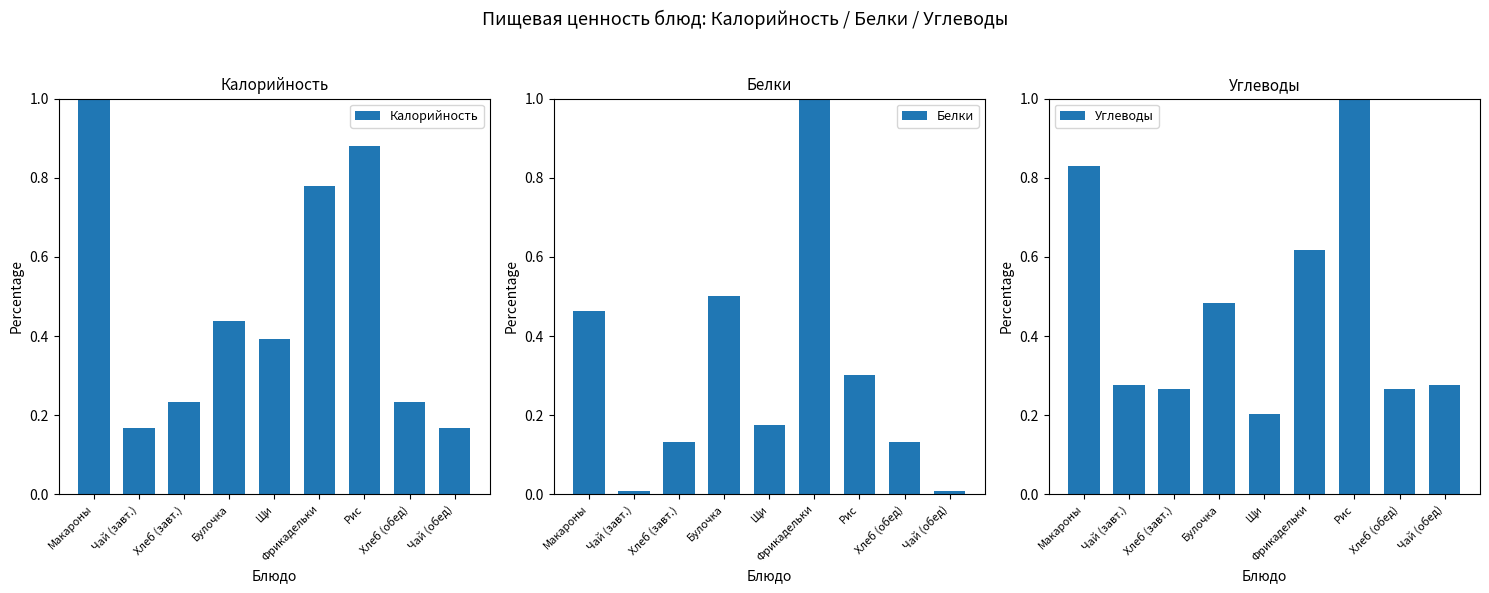

Rank the series at Булочка from lowest to highest value.

Калорийность, Углеводы, Белки